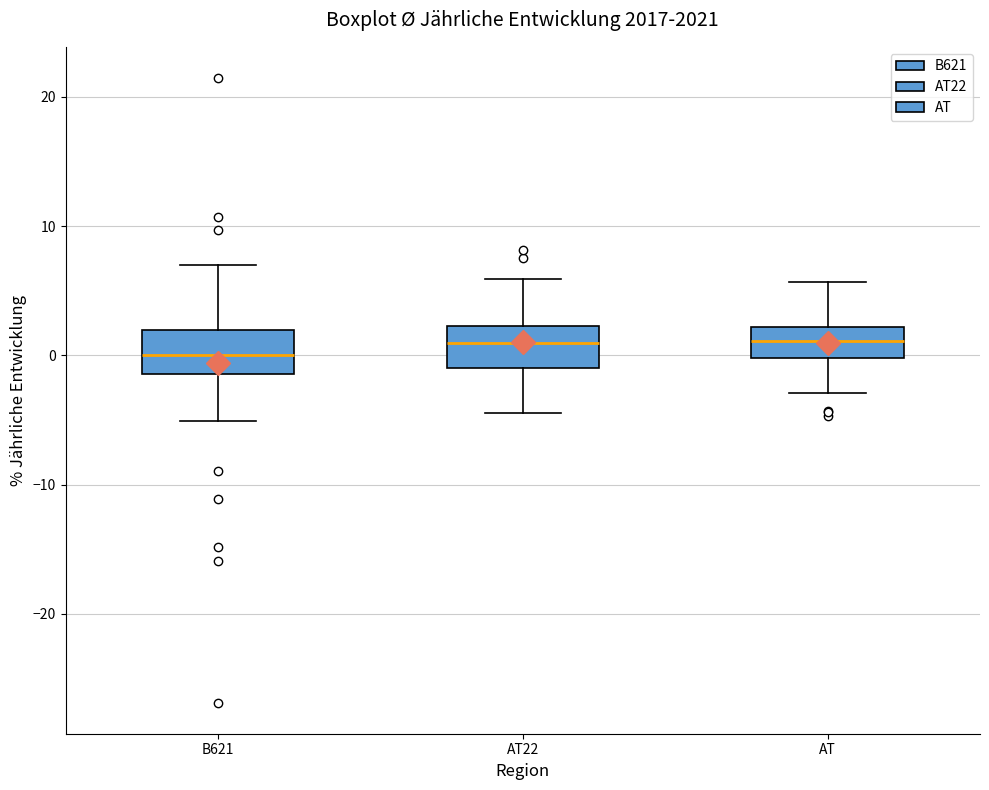

Reading left to right, read every box against the y-axis: the position of its median line, the range the box covers, and the ends of its whiskers. The values are not printed on the chart, so give them approximately, as read against the axis.

B621: median 0, box -1 to 2, whiskers -5 to 7
AT22: median 1, box -1 to 2, whiskers -4 to 6
AT: median 1, box 0 to 2, whiskers -3 to 6